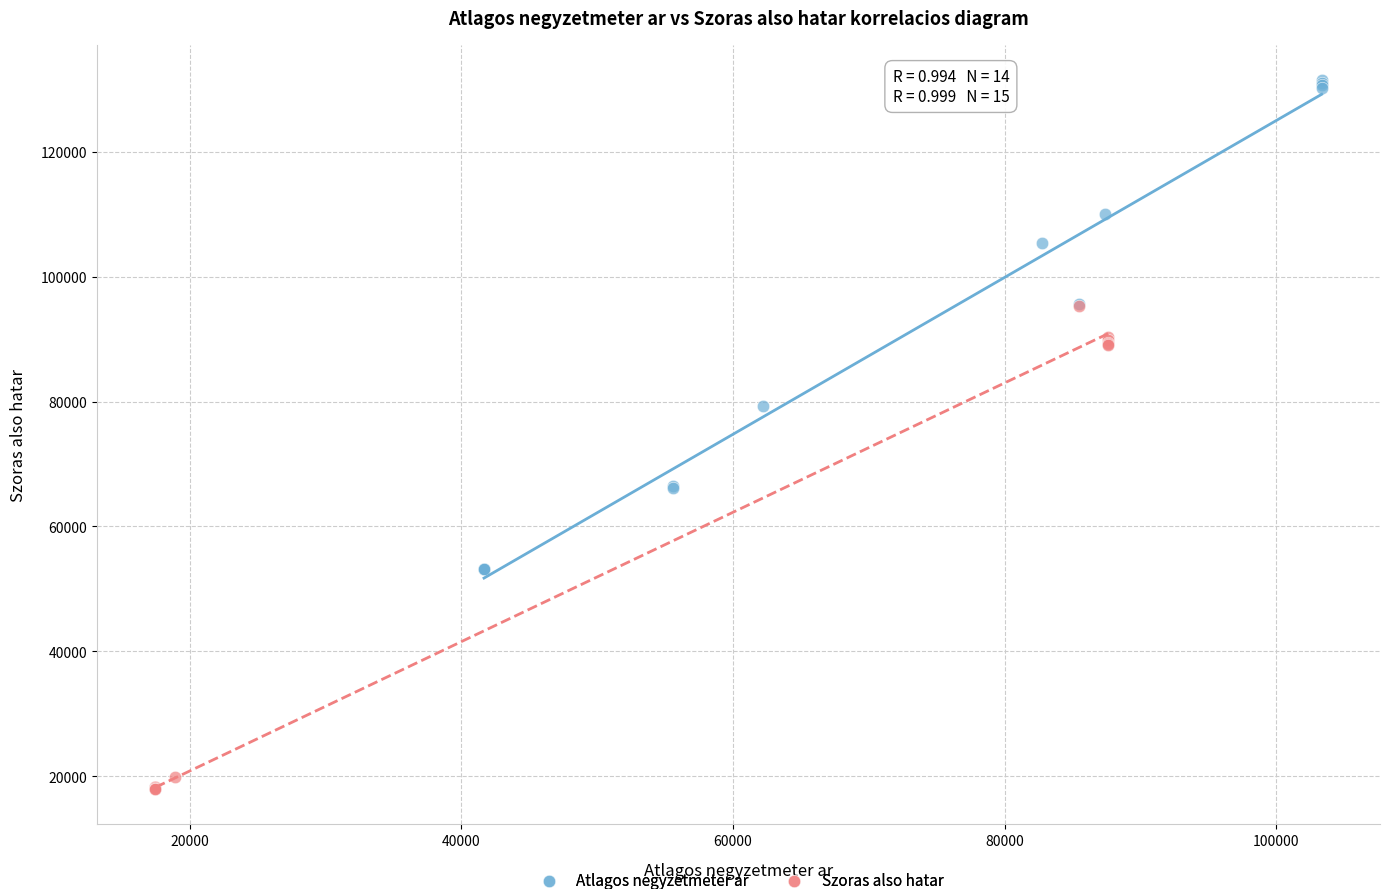

Which series reaches the minimum Y coordinate?

Szoras also hatar